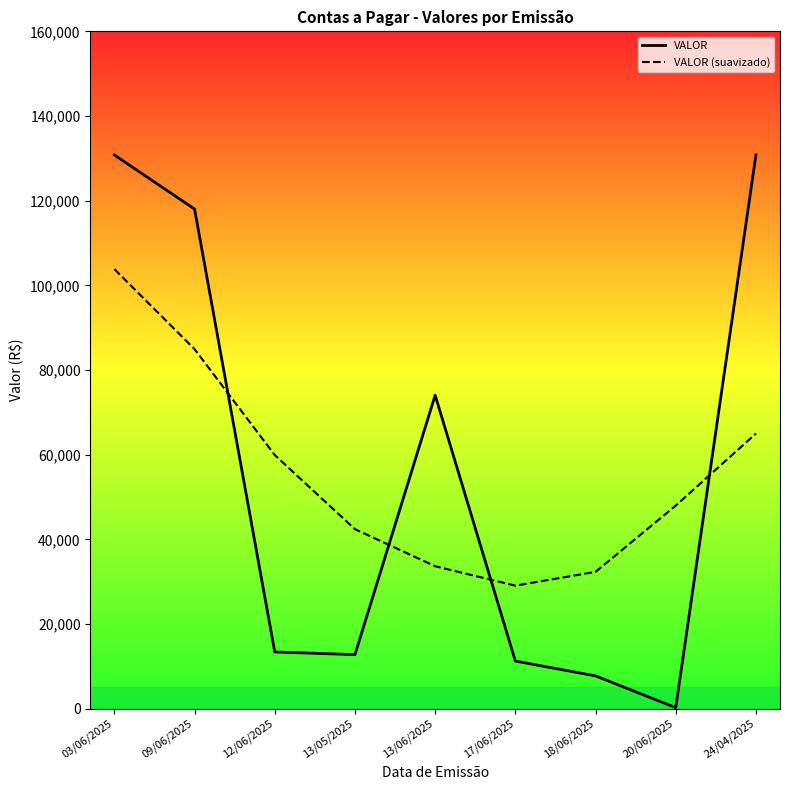

The value of VALOR (suavizado) at 09/06/2025 is 56710.3. True or false?

False